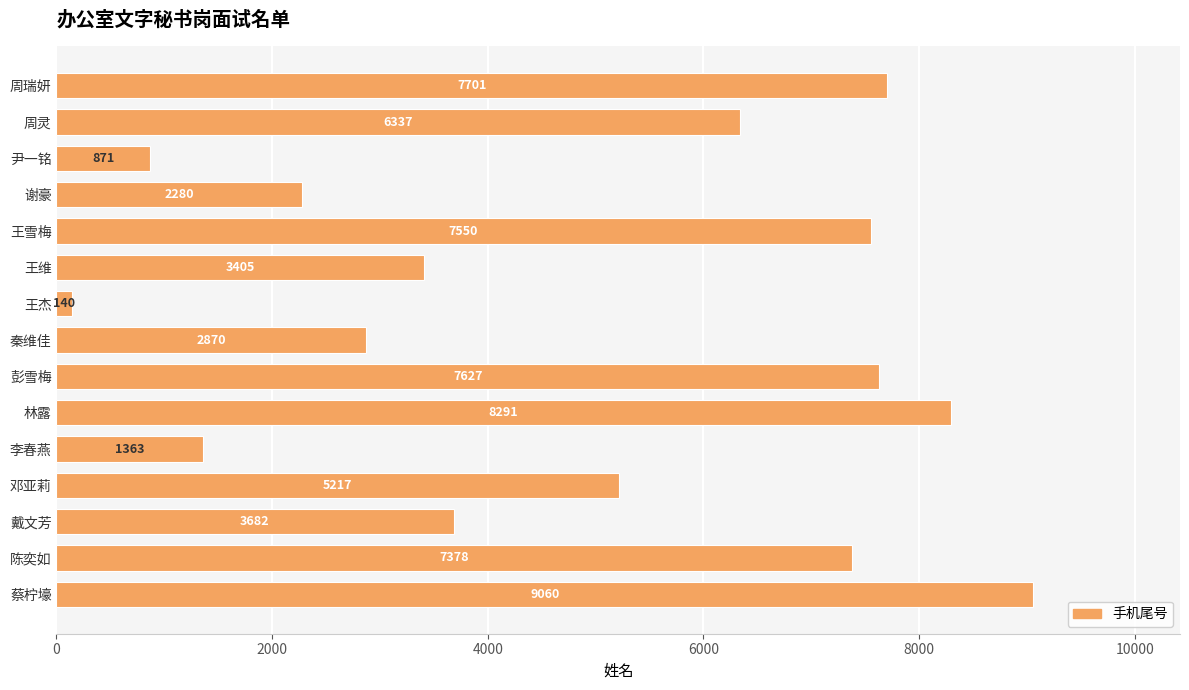

At which label is the value closest to 4600?

邓亚莉